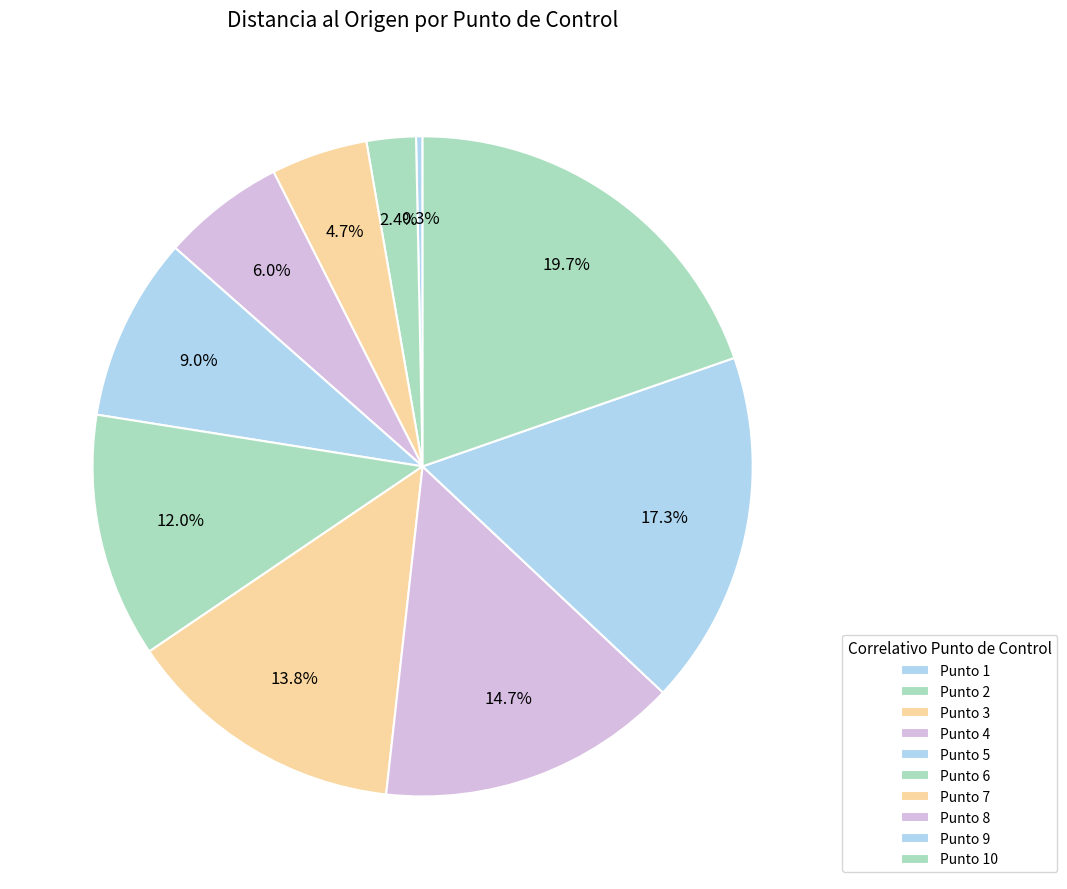

Which slice is the largest?

10